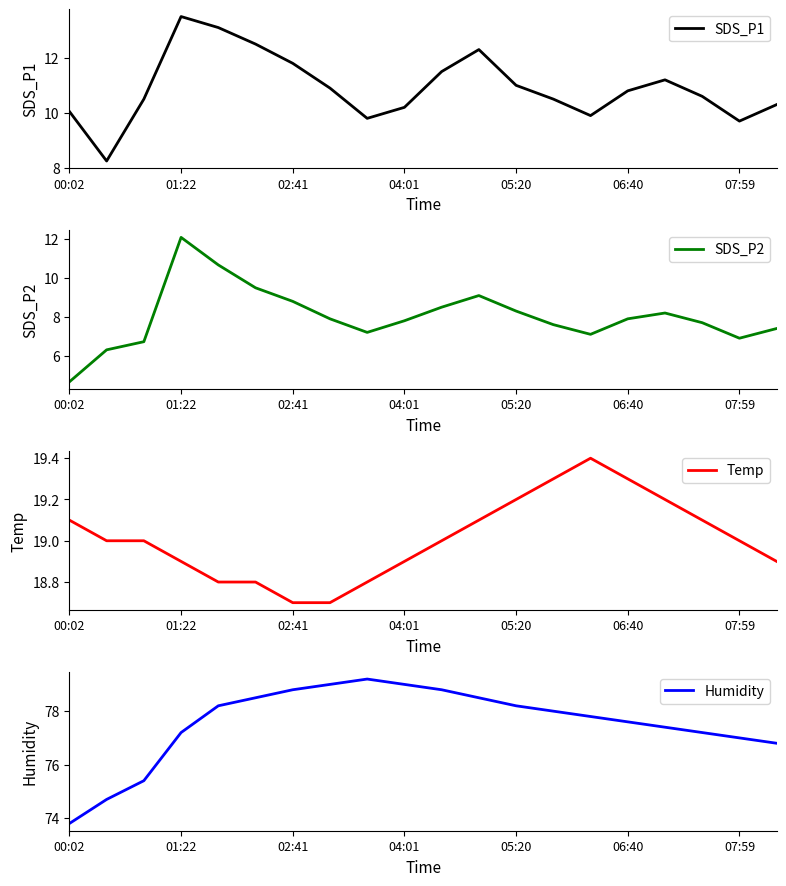

Which category has the highest value in the SDS_P1 series?

01:22